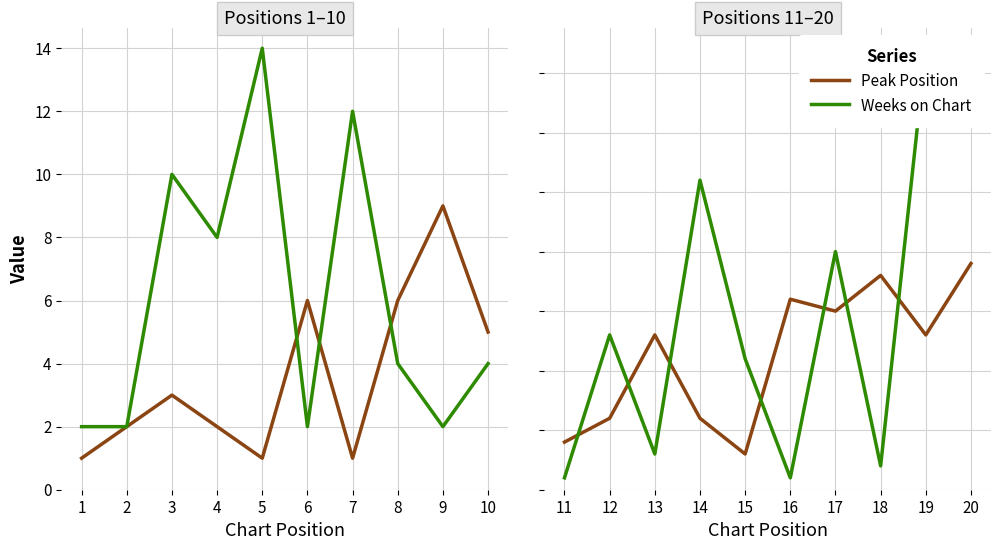

Rank the series by their maximum value, from lowest to highest.

Peak Position, Weeks on Chart